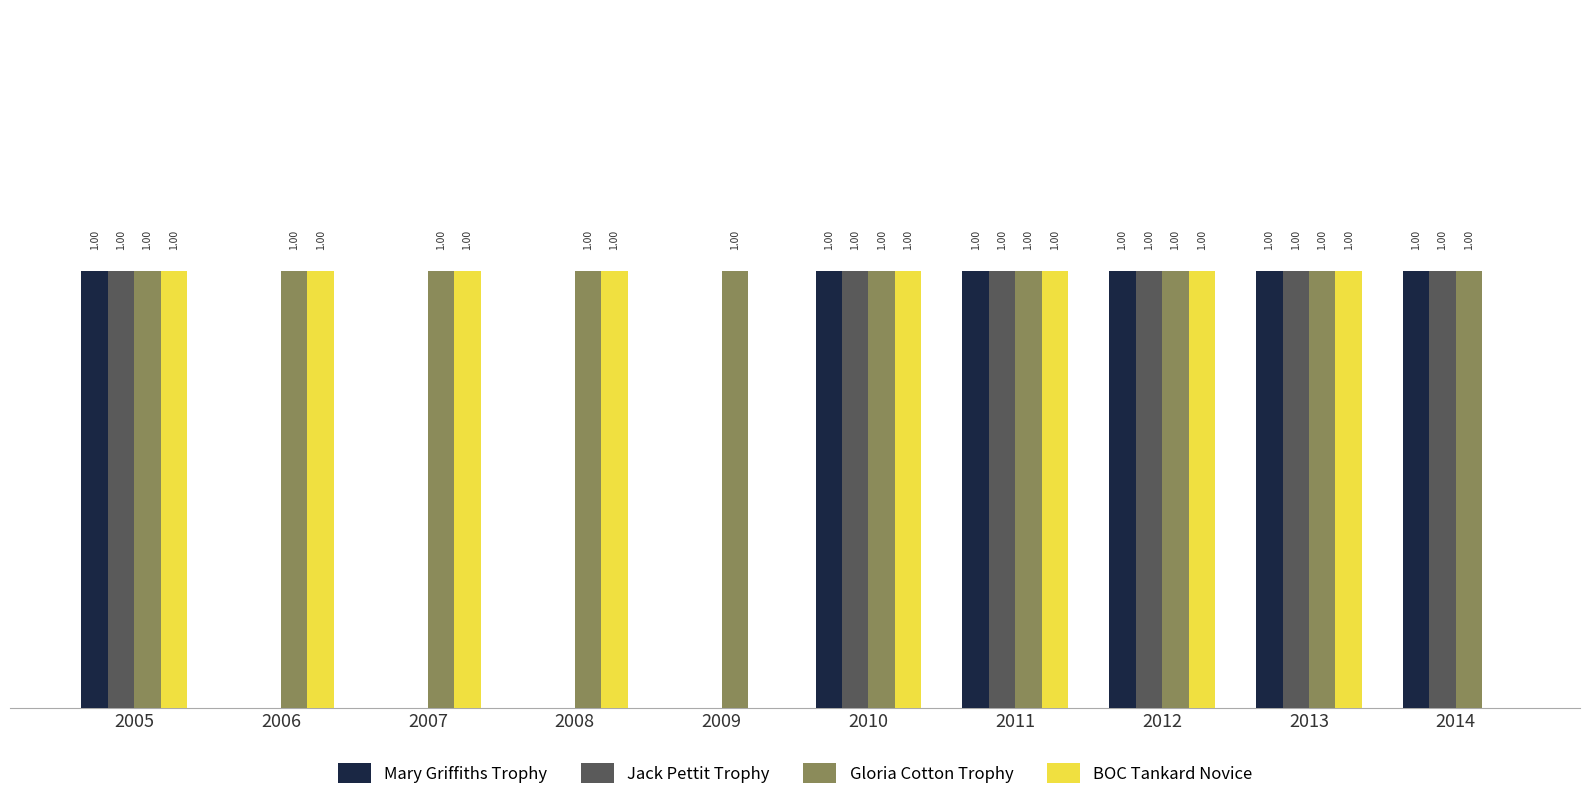

Is the value of Jack Pettit Trophy at 2008 greater than the value of BOC Tankard Novice at 2008?

No